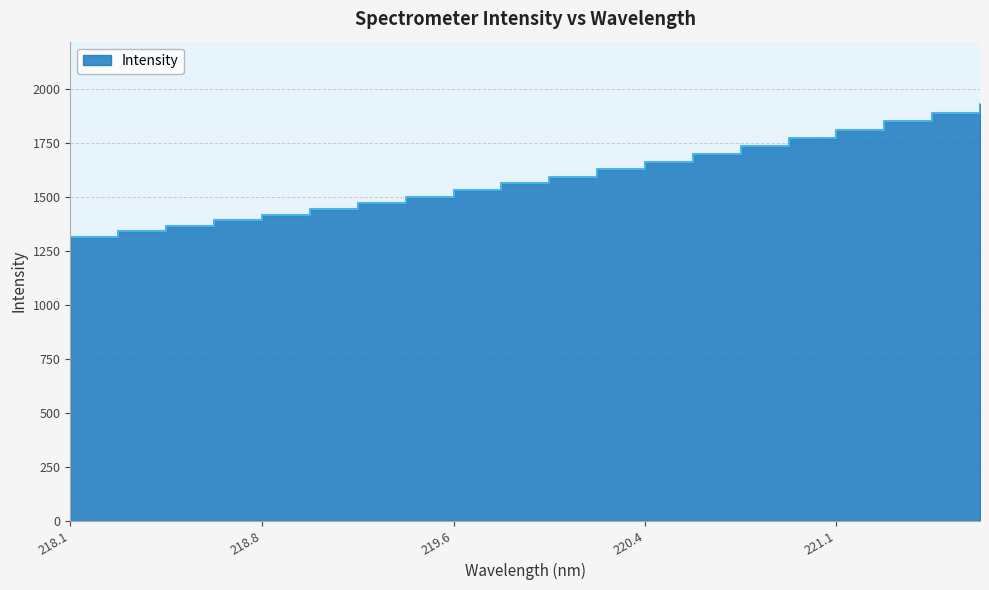

Which category has the lowest value across all series?

218.1